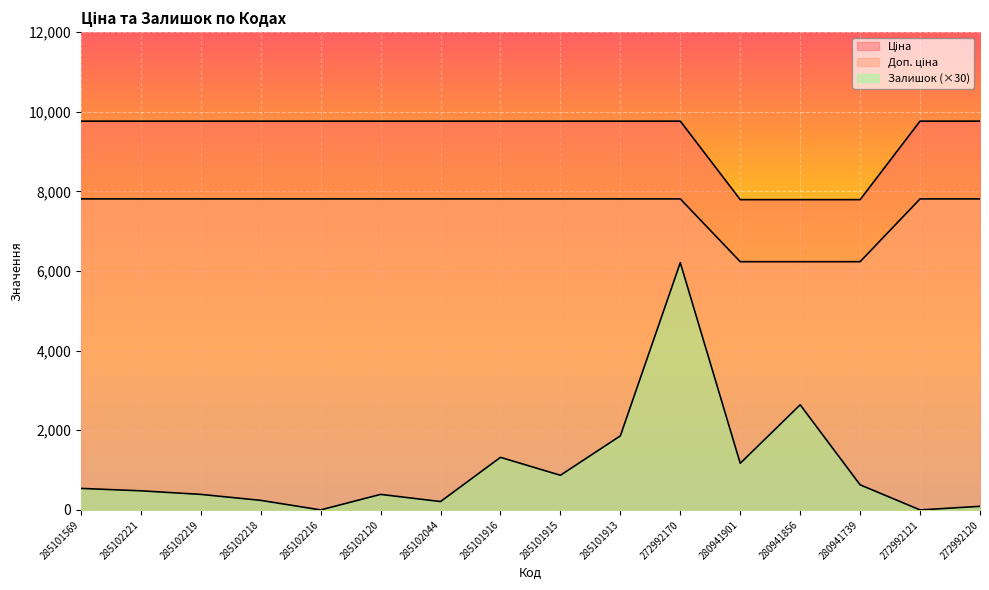

Reading left to right, extract all data points from this chart.

Ціна: 285101569=9764.4	285102221=9764.4	285102219=9764.4	285102218=9764.4	285102216=9764.4	285102120=9764.4	285102044=9764.4	285101916=9764.4	285101915=9764.4	285101913=9764.4	272992170=9764.4	280941901=7792.9	280941856=7792.9	280941739=7792.9	272992121=9764.4	272992120=9764.4
Доп. ціна: 285101569=7811.5	285102221=7811.5	285102219=7811.5	285102218=7811.5	285102216=7811.5	285102120=7811.5	285102044=7811.5	285101916=7811.5	285101915=7811.5	285101913=7811.5	272992170=7811.5	280941901=6234.4	280941856=6234.4	280941739=6234.4	272992121=7811.5	272992120=7811.5
Залишок: 285101569=540.0	285102221=480.0	285102219=390.0	285102218=240.0	285102216=0.0	285102120=390.0	285102044=210.0	285101916=1320.0	285101915=870.0	285101913=1860.0	272992170=6210.0	280941901=1170.0	280941856=2640.0	280941739=630.0	272992121=0.0	272992120=90.0